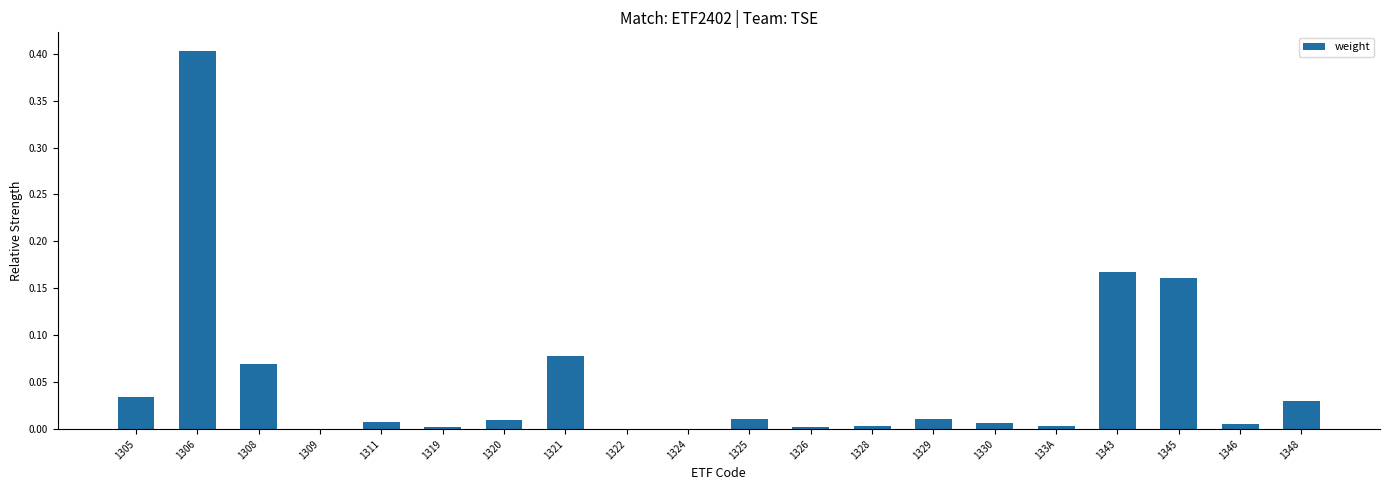

What is the change in value from 1308 to 1345?

+0.1